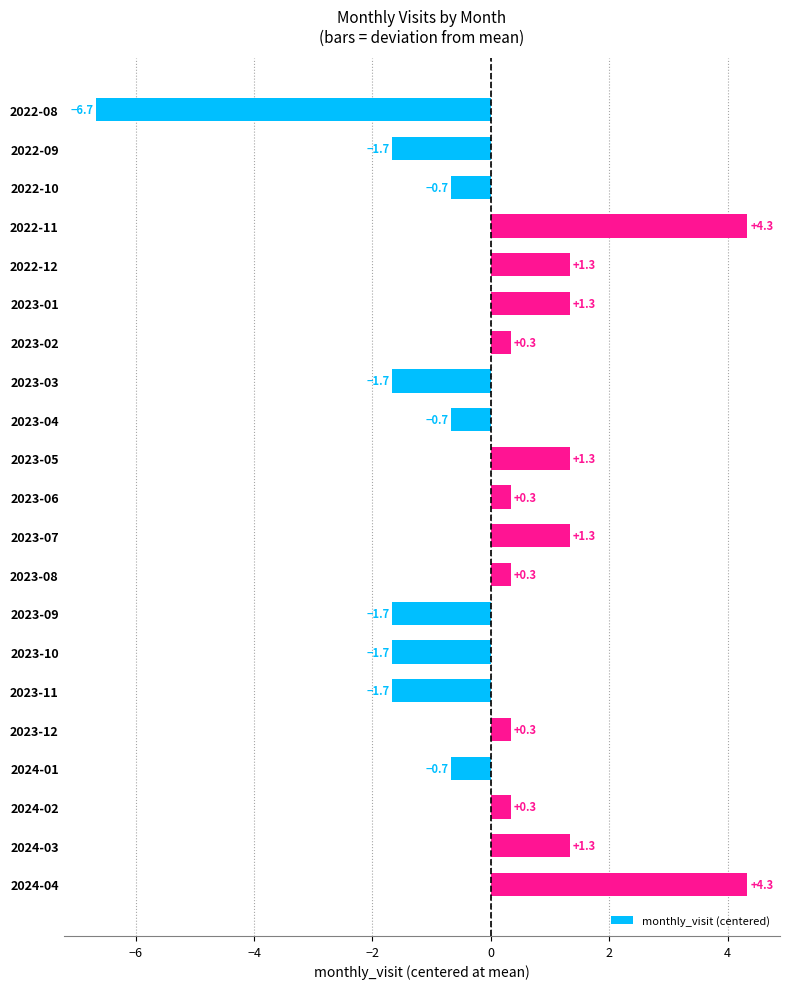

Are the bars horizontal?

Yes